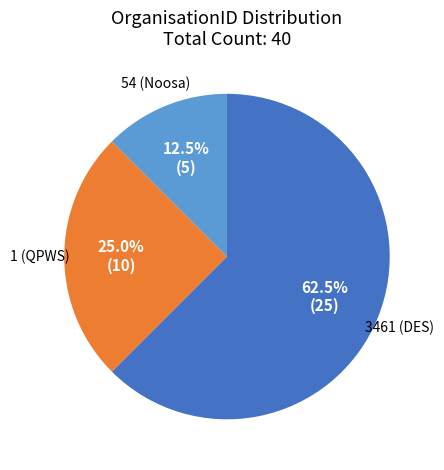

What is the ratio of the value at 3461 (DES) to the value at 1 (QPWS)?

2.5